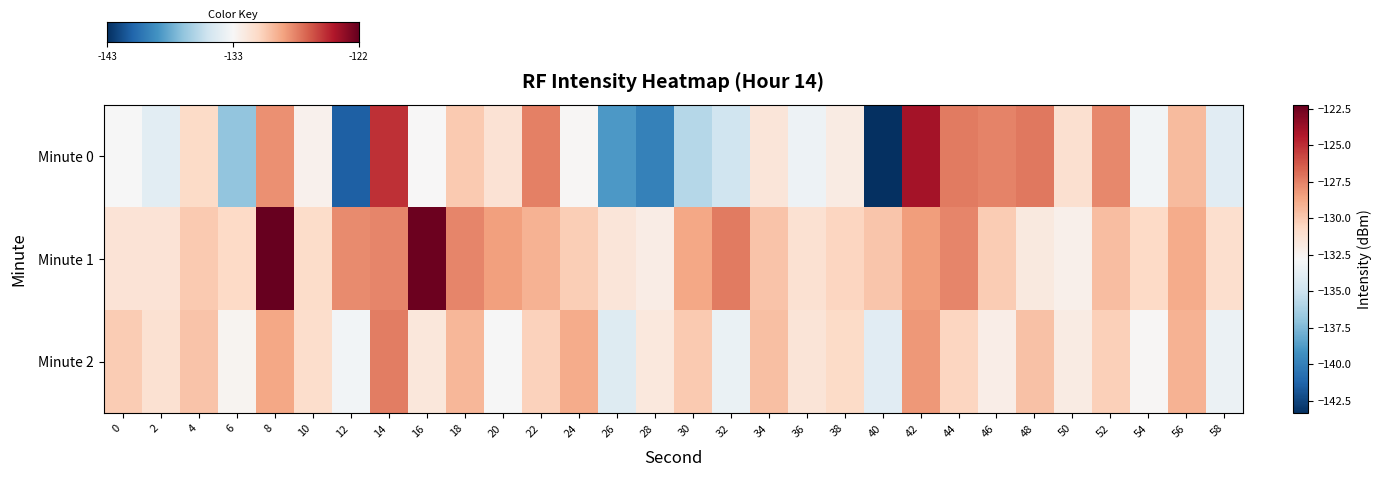

List the series in order of their peak value, lowest first.

2, 0, 1